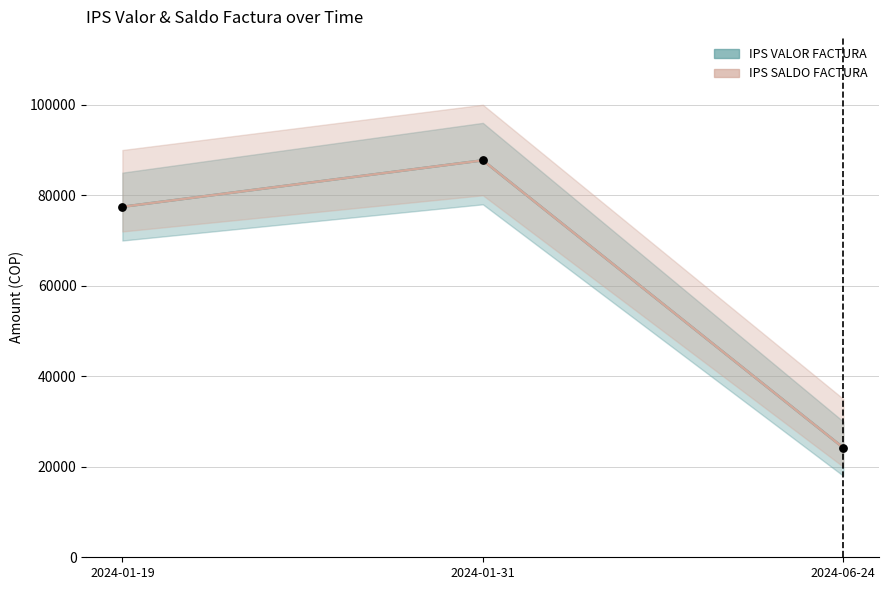

Which series reaches the minimum Y coordinate?

IPS VALOR FACTURA